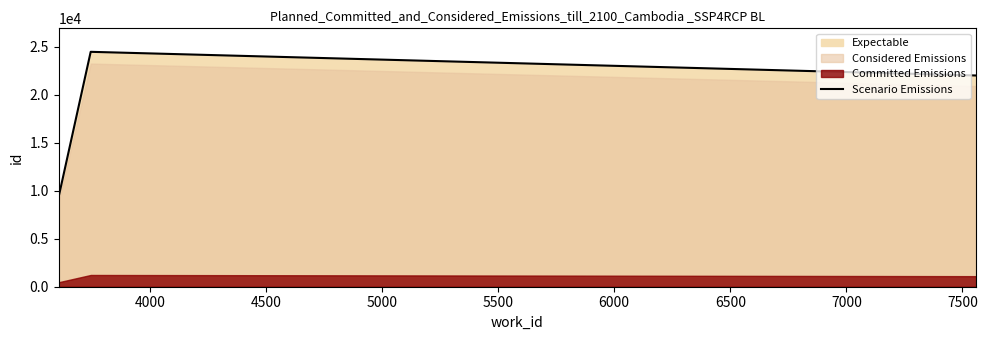

What is the lowest value of the Scenario Emissions series?

9356